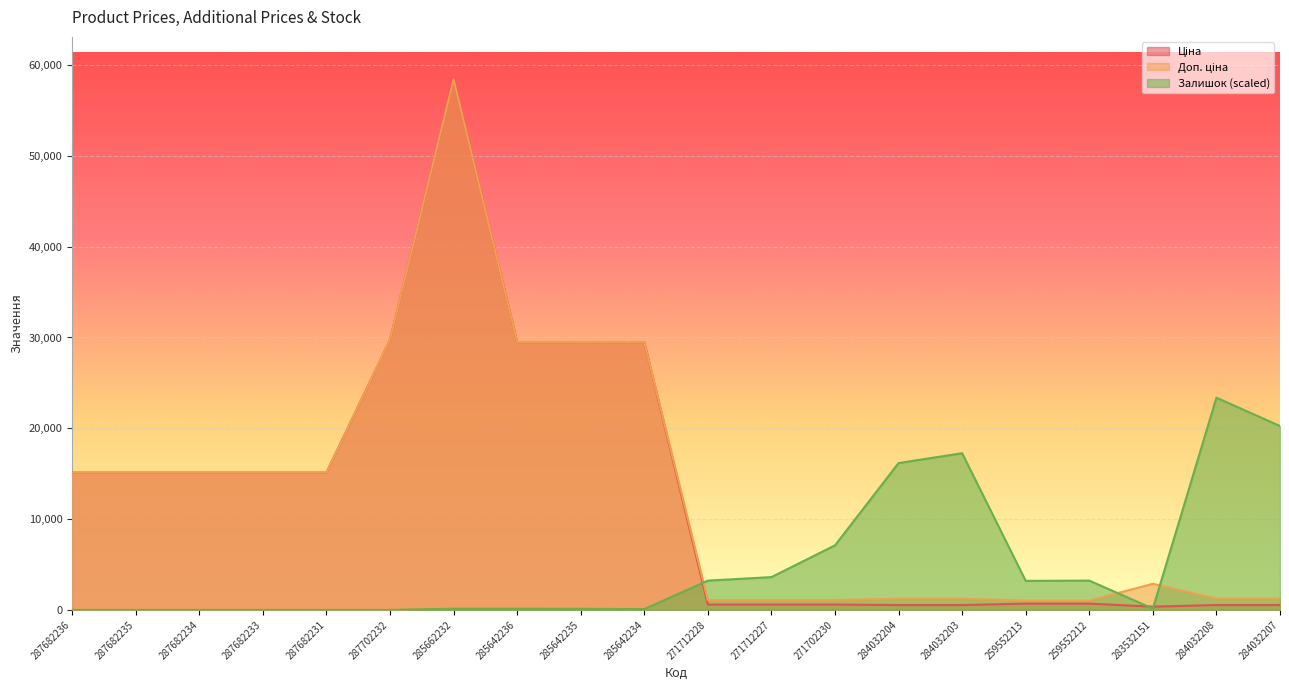

List the labels in order of Залишок value, largest first.

284032208, 284032207, 284032203, 284032204, 271702230, 271712227, 271712228, 259552212, 259552213, 283532151, 285662232, 285642236, 285642235, 285642234, 287682236, 287682235, 287682234, 287682233, 287682231, 287702232